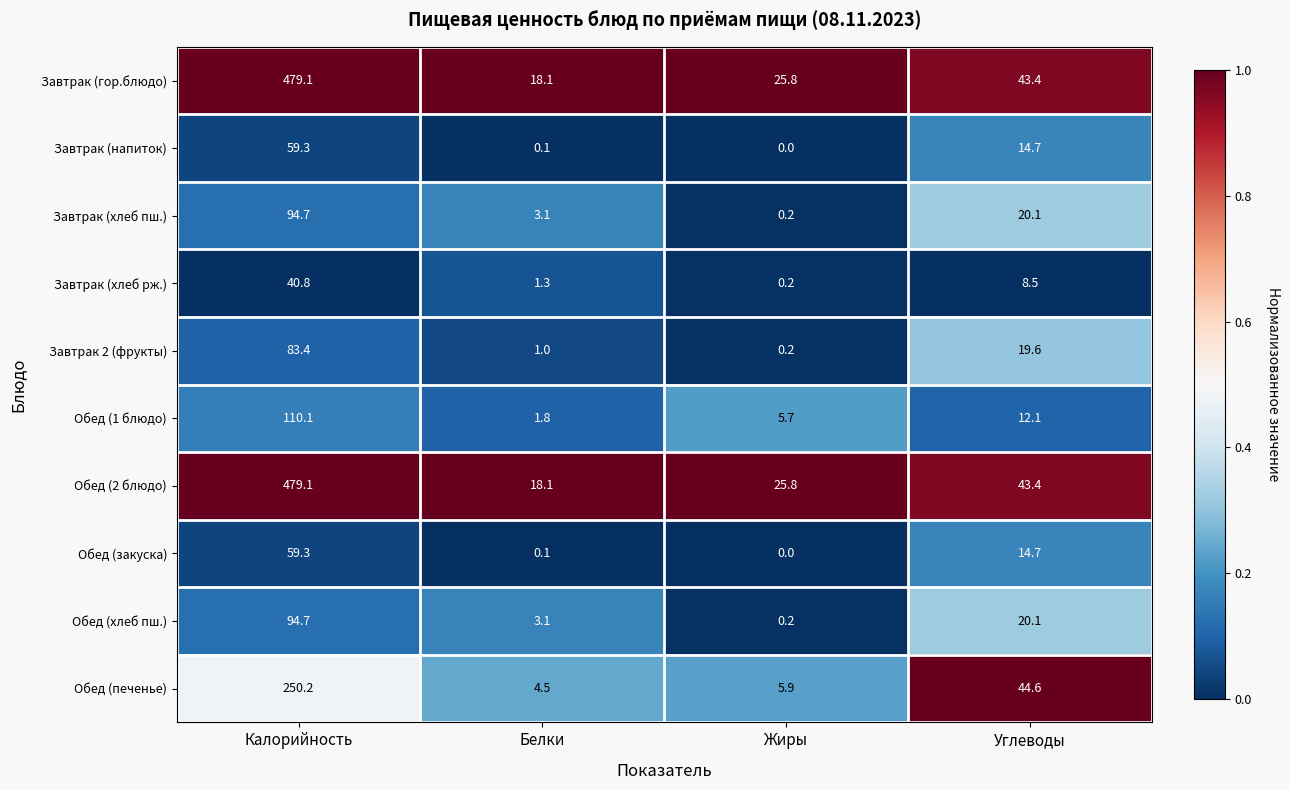

What is the difference between the Обед (хлеб пш.) values at Углеводы and Белки?

17.0